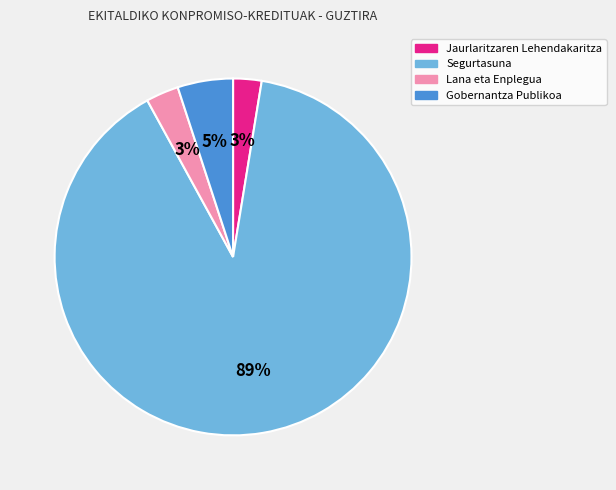

Which slice is the largest?

Segurtasuna